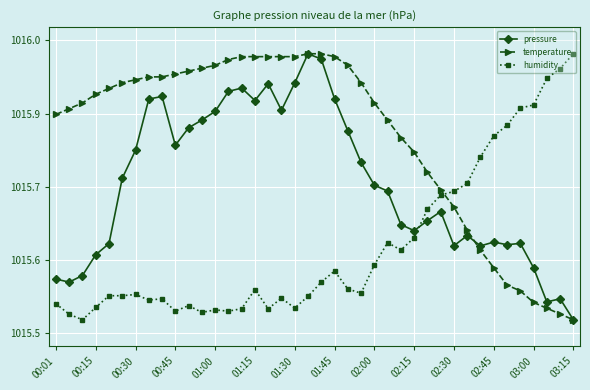

What are all the series names shown in the legend?

pressure, temperature, humidity